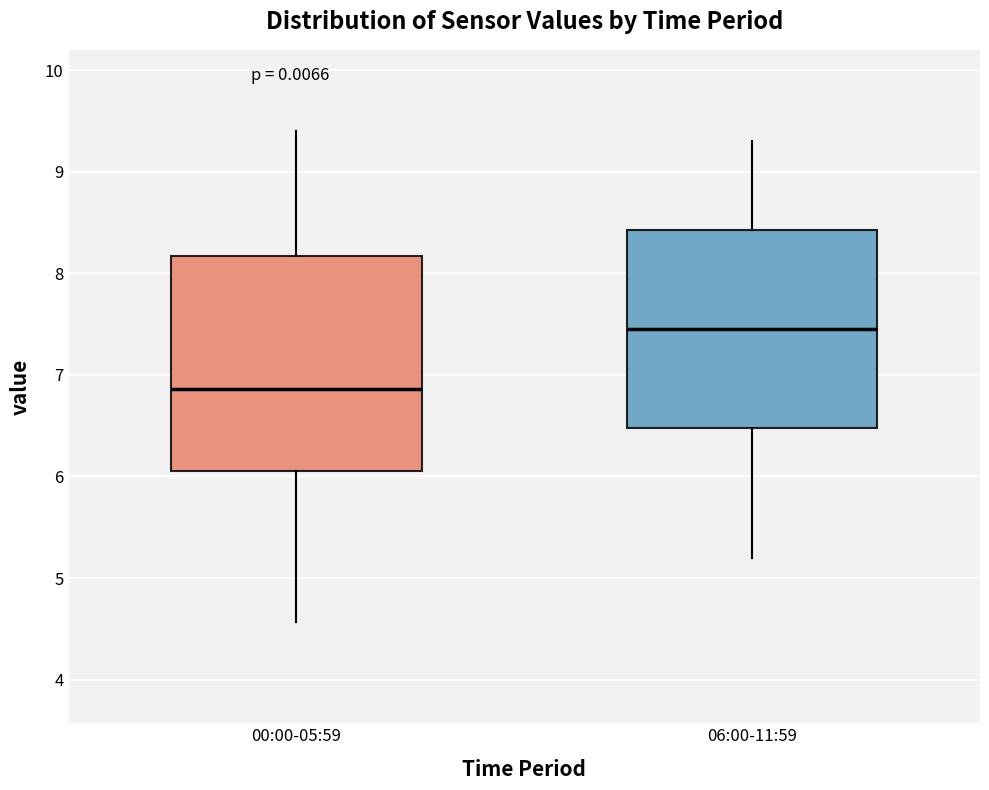

Where is the upper edge of the box for 06:00-11:59 on the y-axis? The values are not printed on the chart, so give them approximately, as read against the axis.

8.4